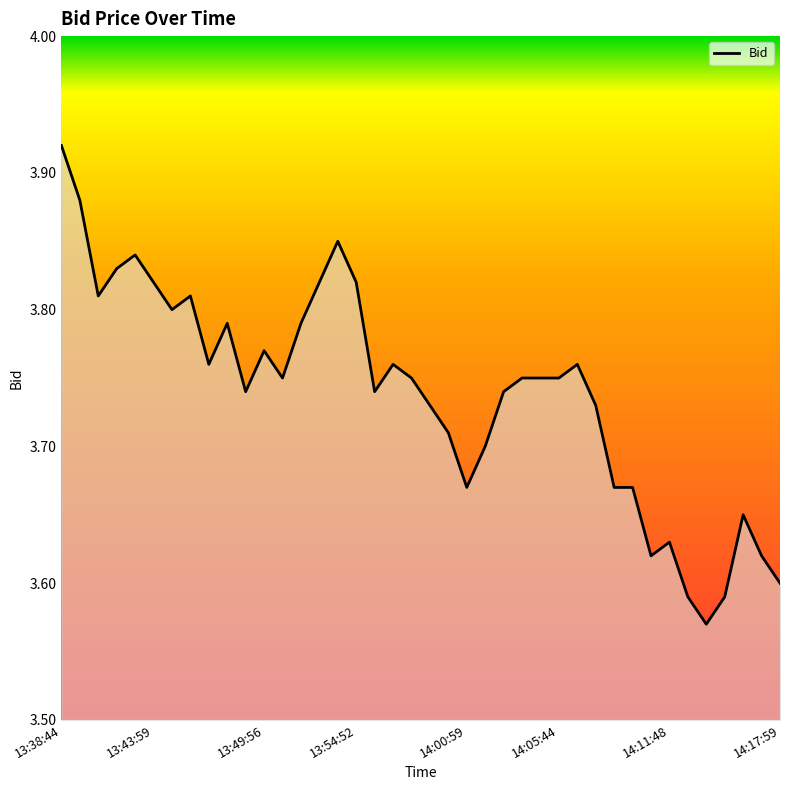

Which category has the highest value across all series?

13:38:44